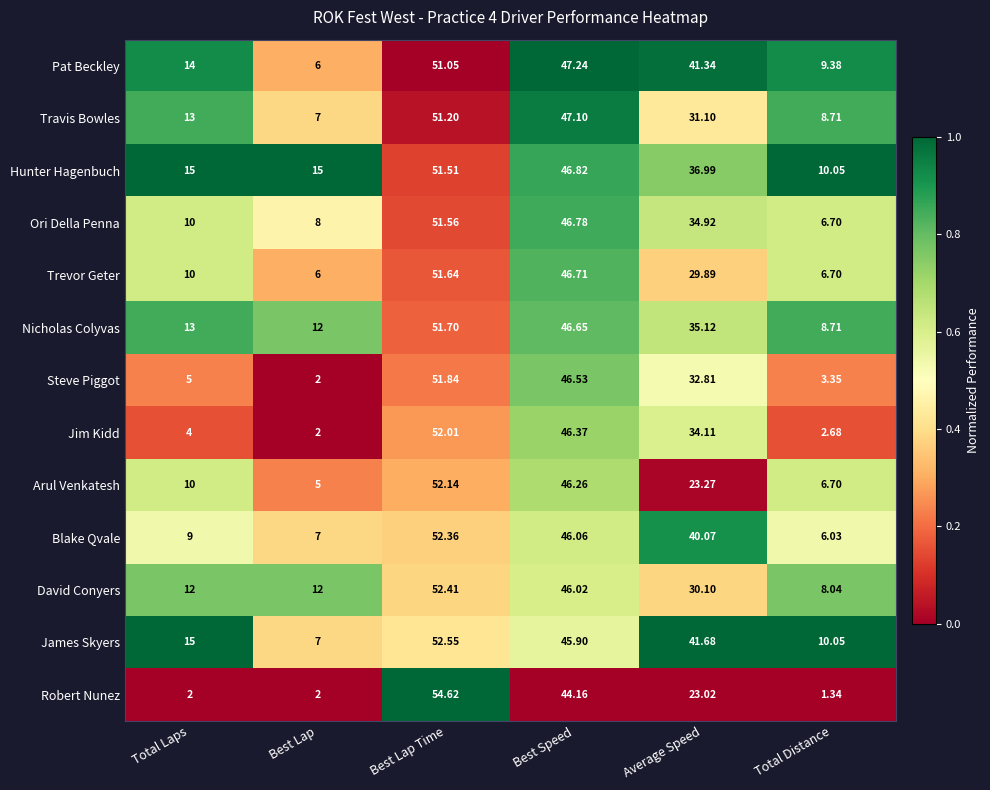

Which category has the lowest value across all series?

Total Distance